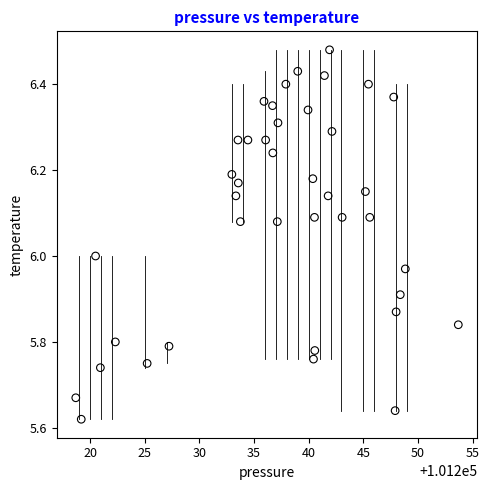

What is the range of Y values (max minus min)?

0.9